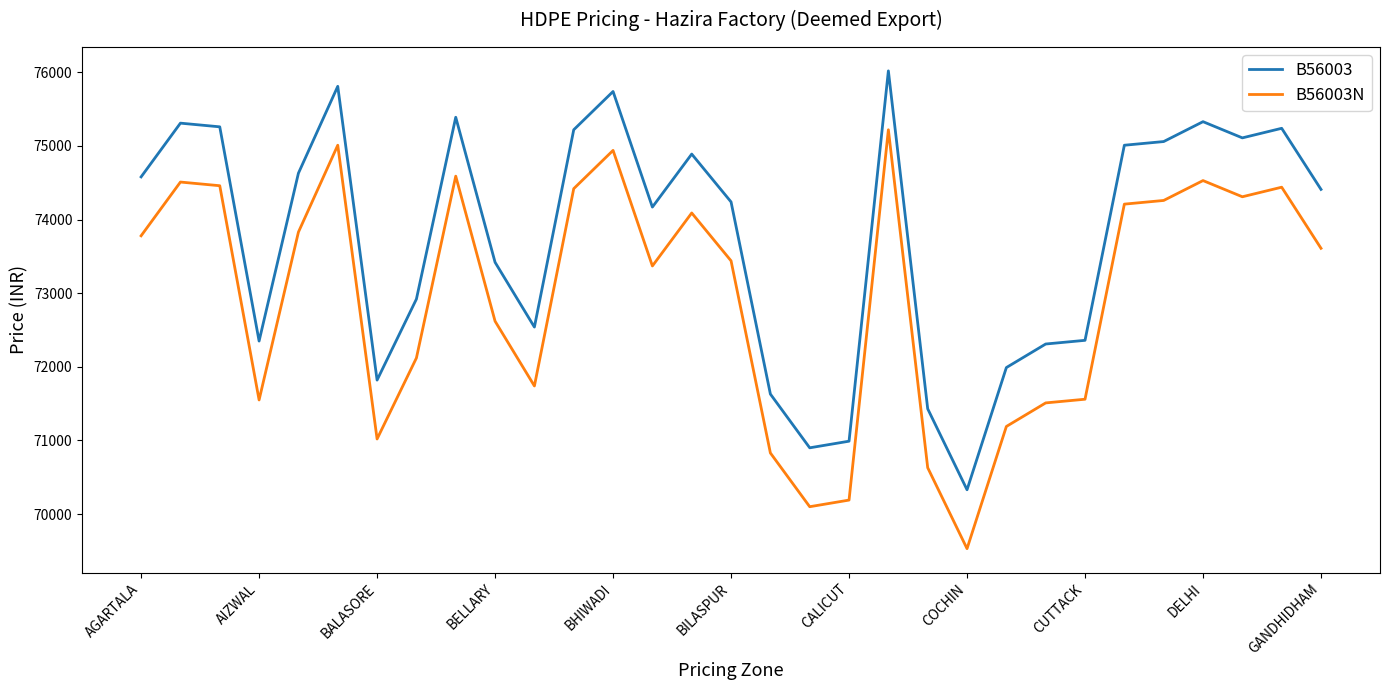

What is the minimum value for B56003N?

69530